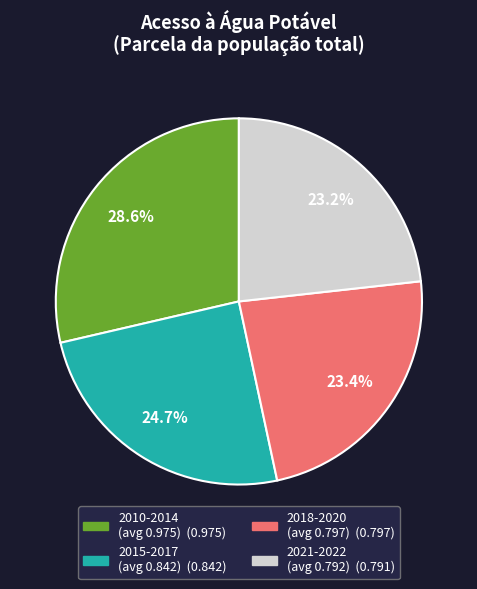

Count the number of slices in the pie.

4